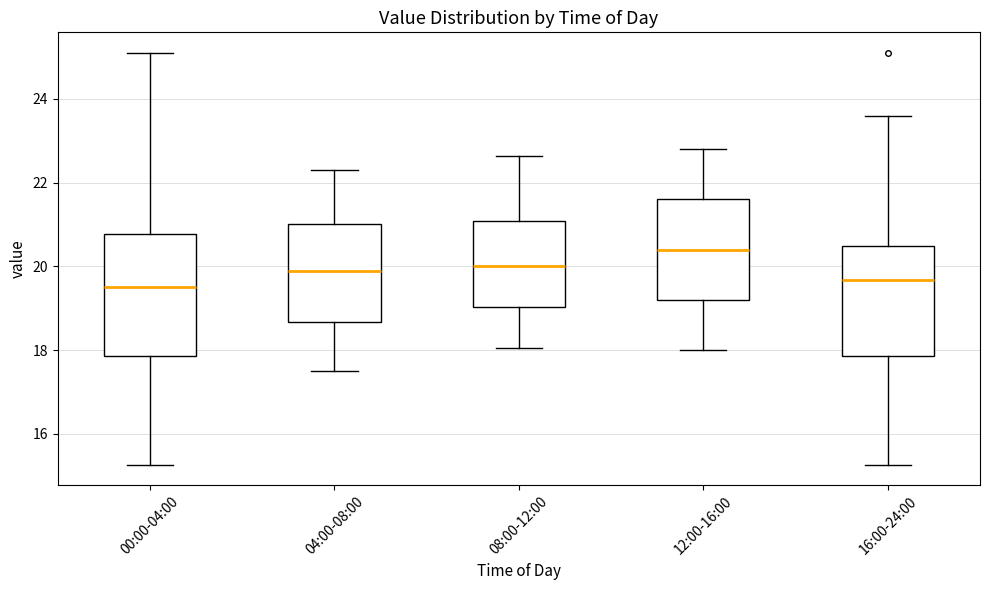

Where is the upper edge of the box for 12:00-16:00 on the y-axis? The values are not printed on the chart, so give them approximately, as read against the axis.

21.6